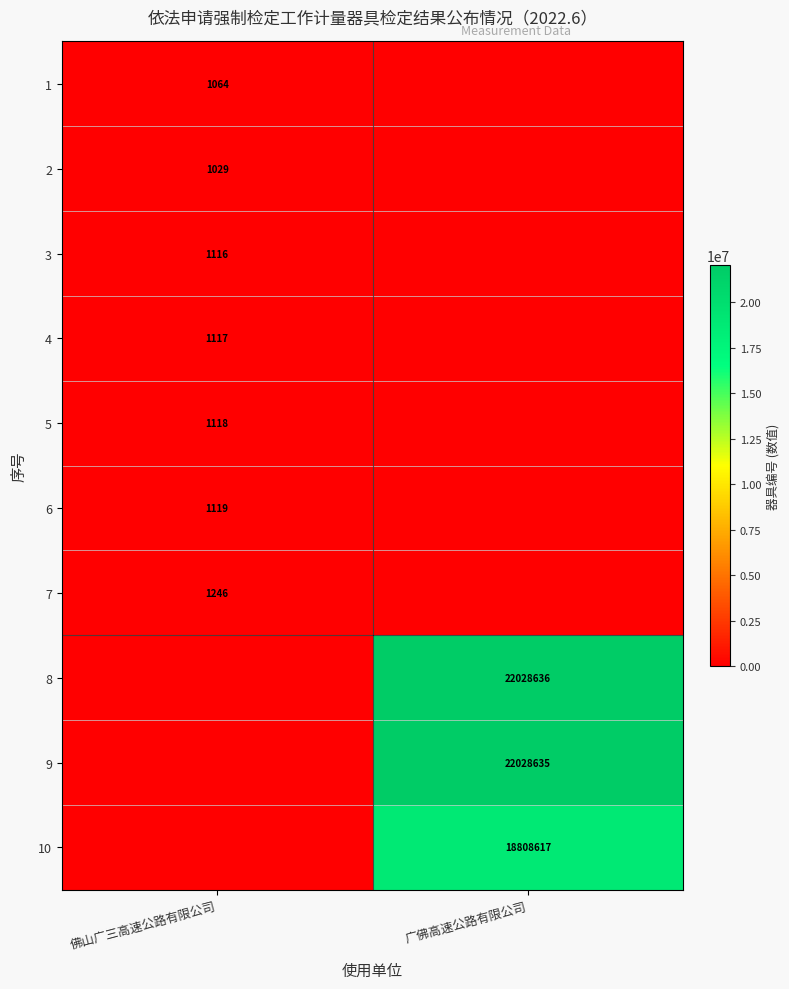

The 3 series shows 1116 at 佛山广三高速公路有限公司. True or false?

True